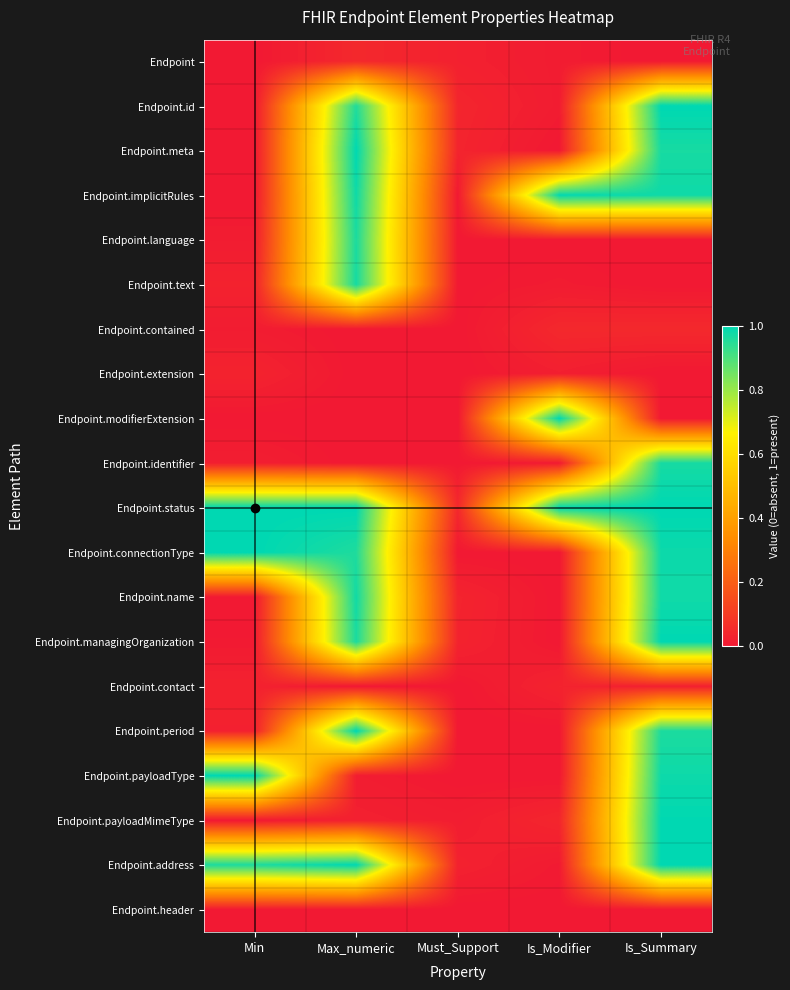

What is the difference between the highest and lowest values at Is_Modifier?

1.0